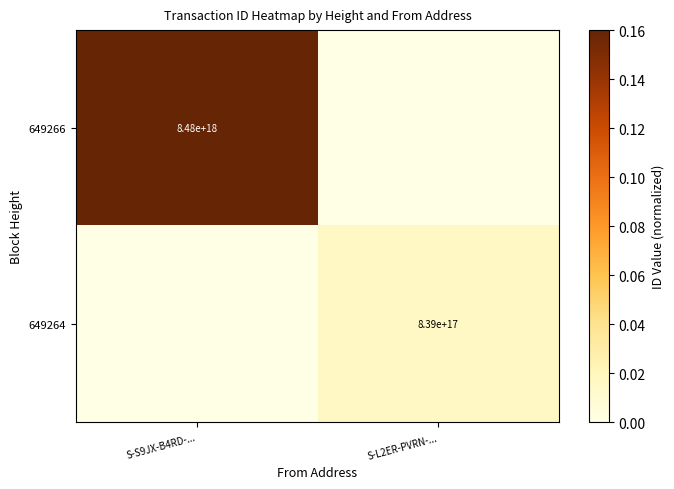

True or false: 649264 has a value of 839000000000000000 at S-L2ER-PVRN-....

True